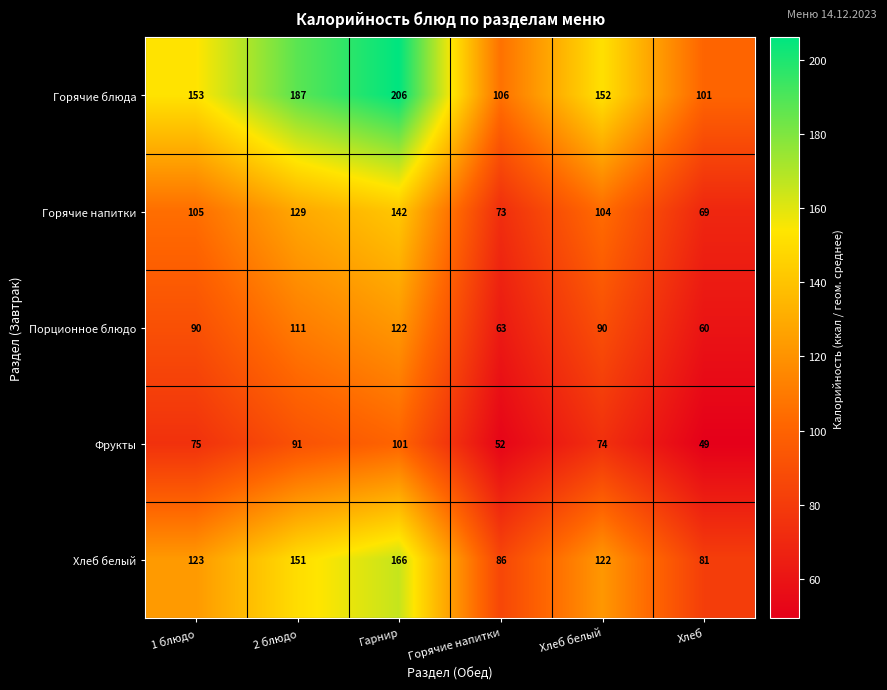

What is the spread (max minus min) of values at 2 блюдо?

96